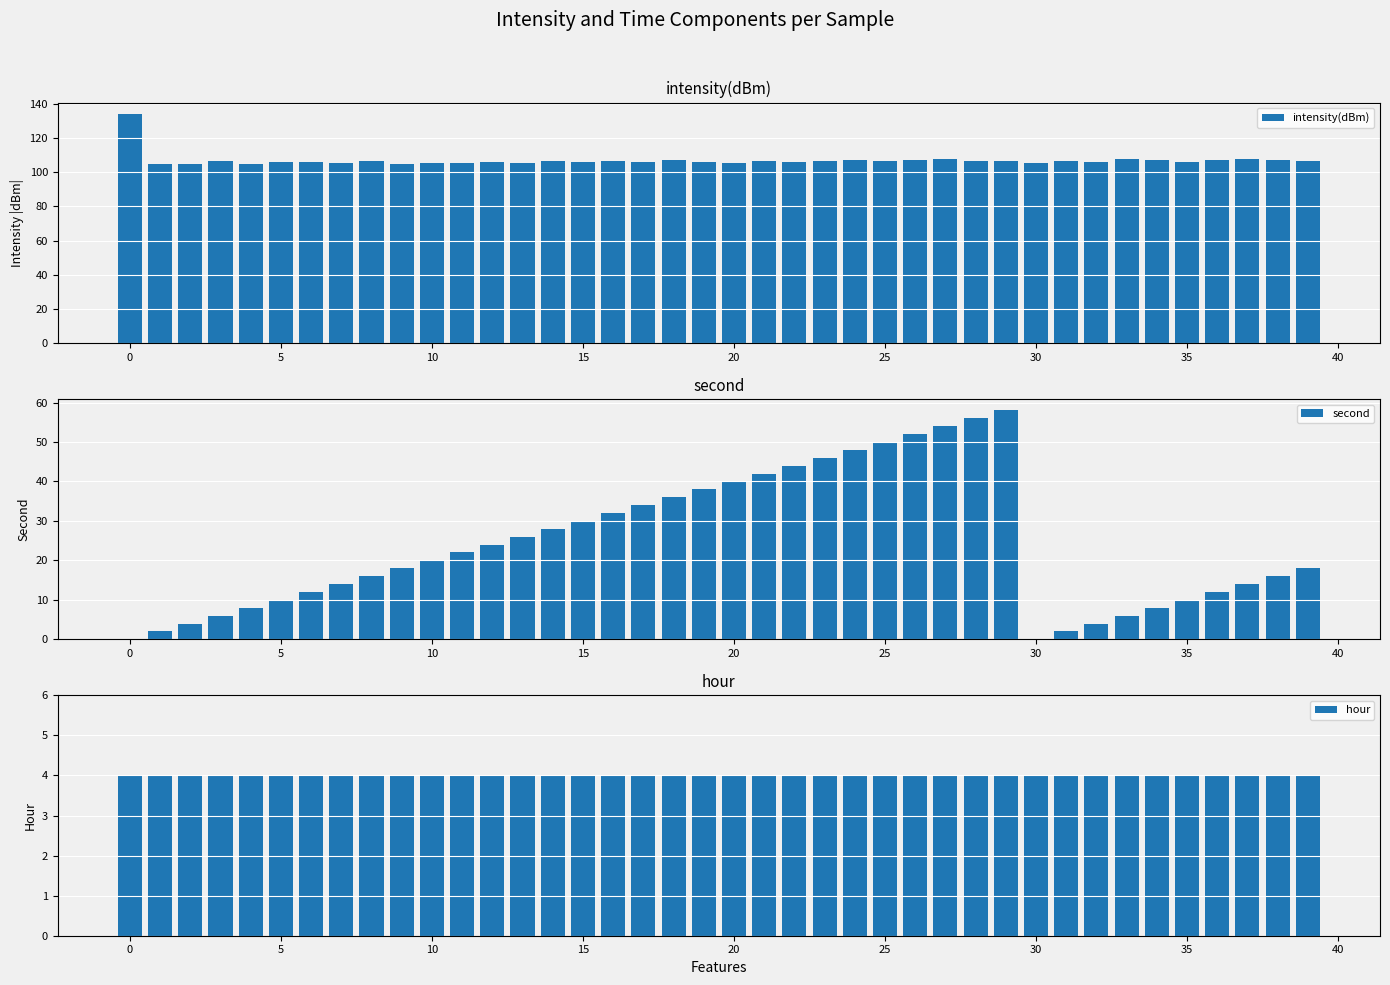

What is the sum of all intensity(dBm) values?

4282.9